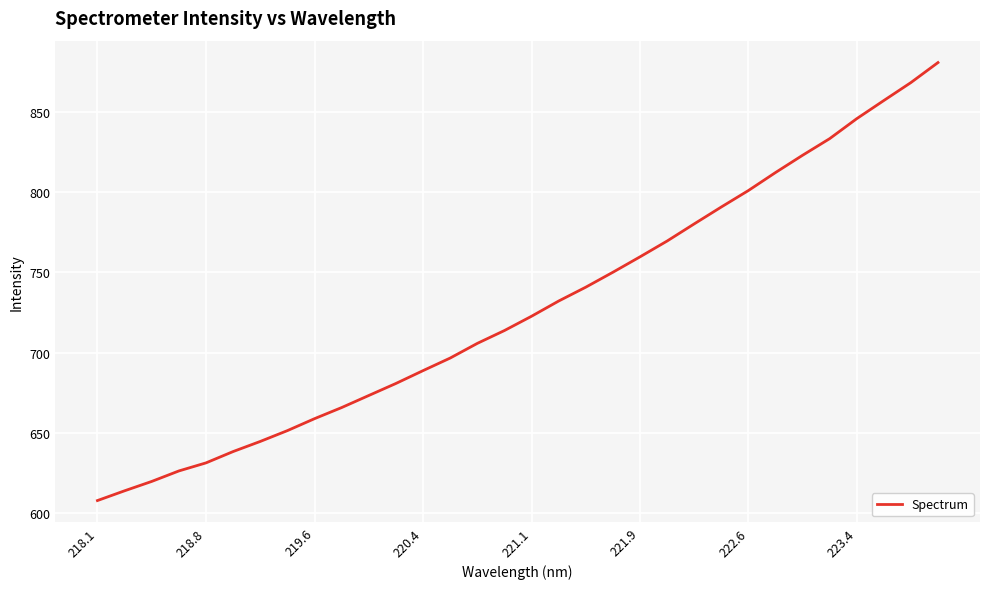

What is the minimum value shown in the chart?

607.7